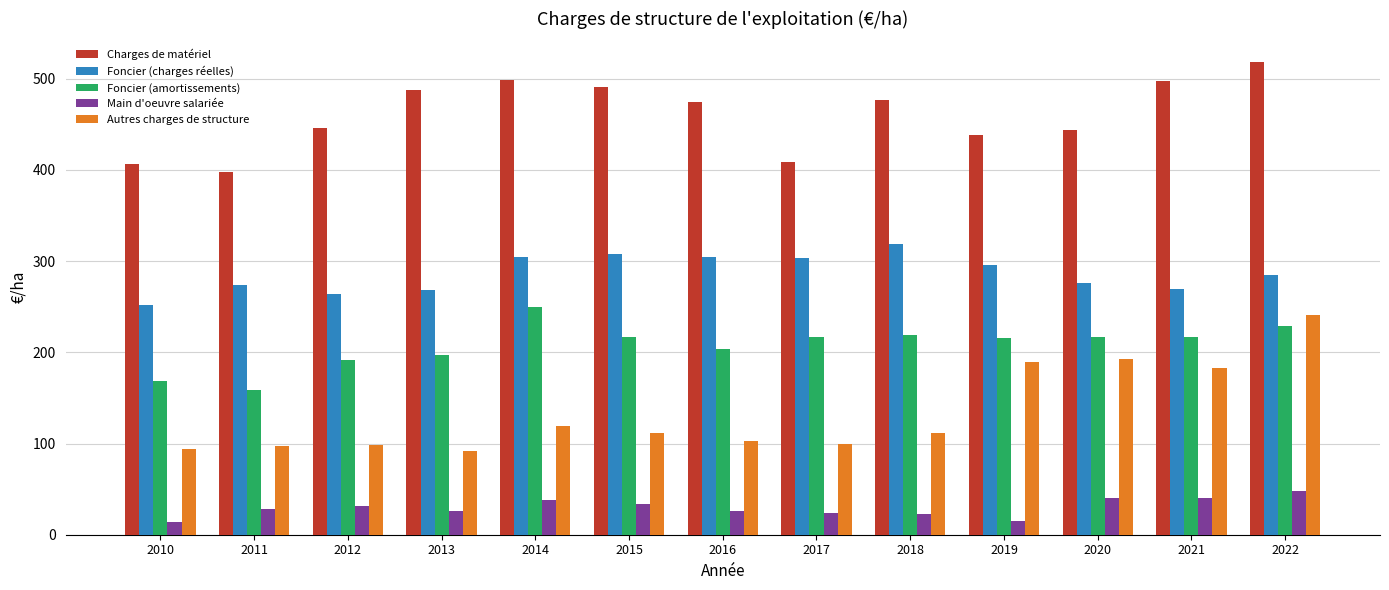

What is the minimum value for Charges de matériel?

398